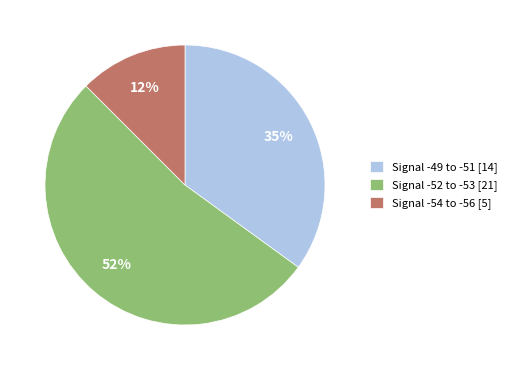

Combined, do Signal -49 to -51 [14] and Signal -54 to -56 [5] account for over 50%?

No